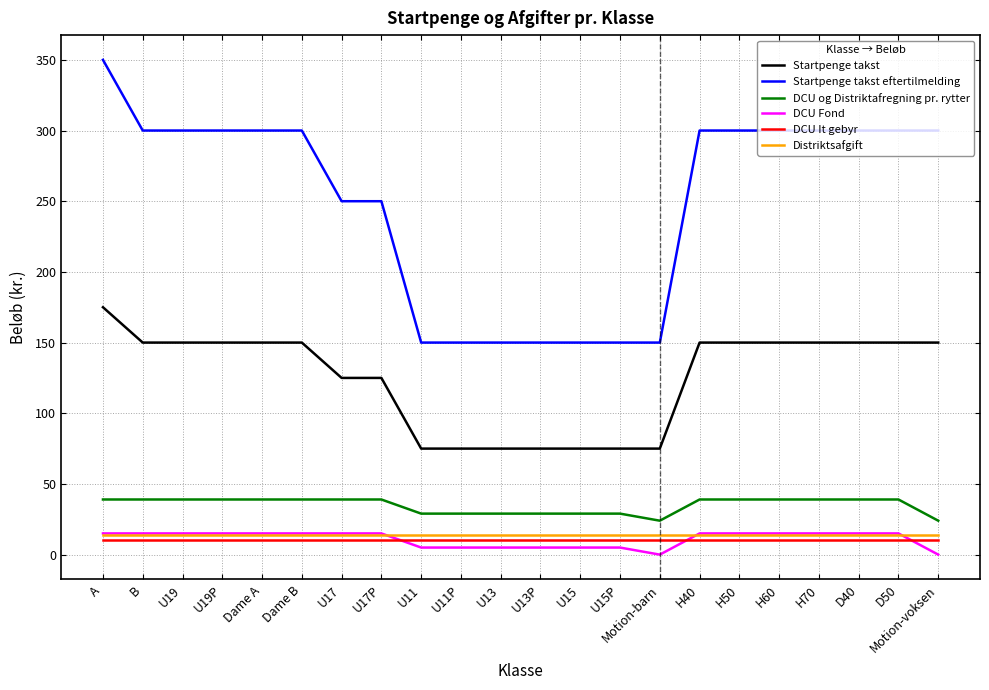

Count the DCU Fond values in the range 5 to 15.

20